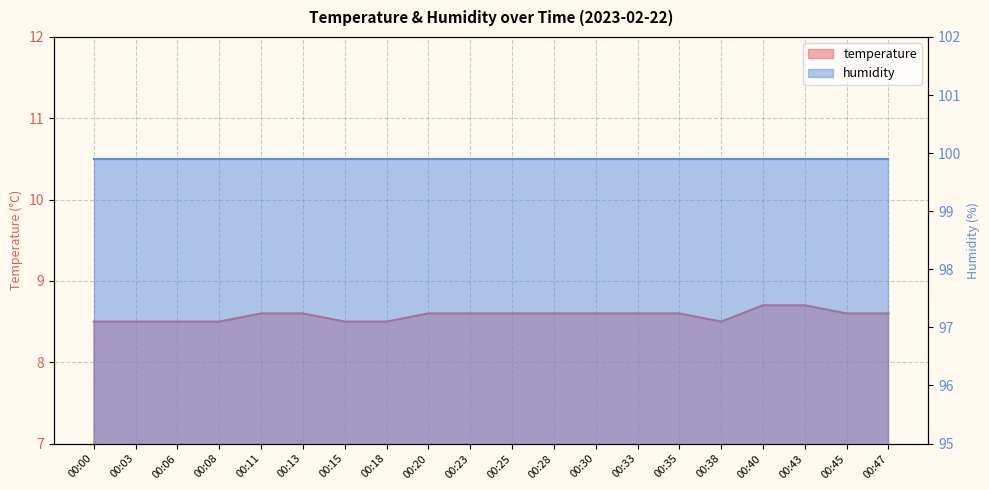

What is the ratio of the value at 00:28 to the value at 00:08?

1.0